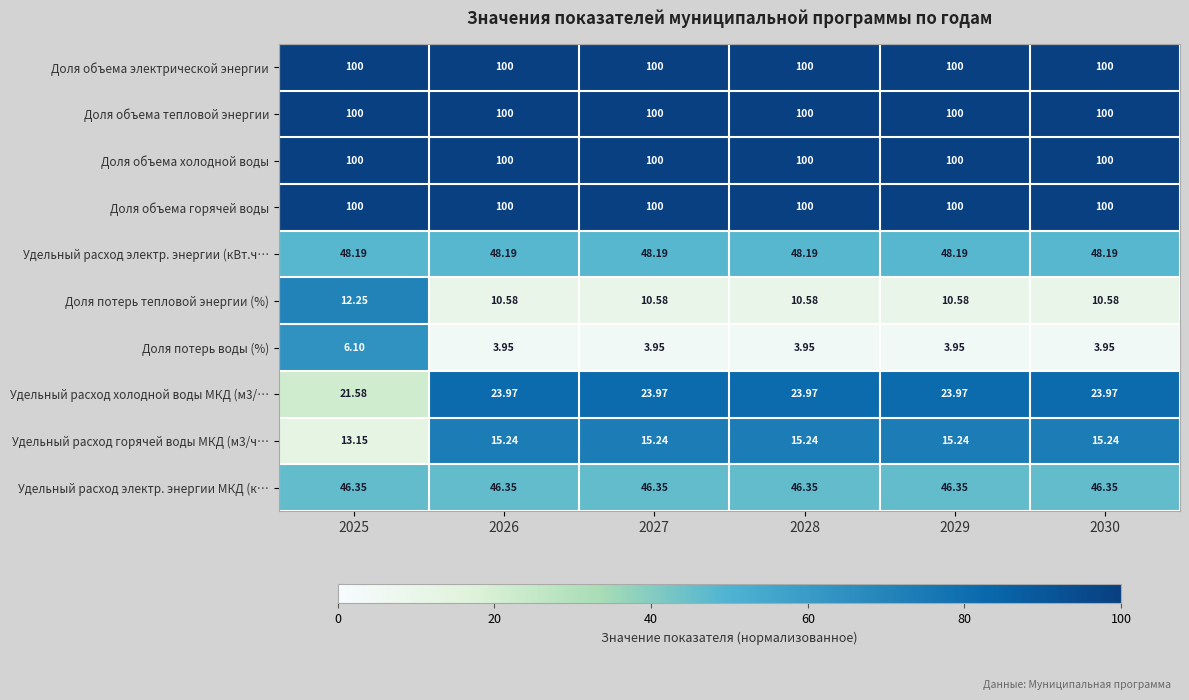

Reading right to left, what are all the values shown in this chart?

Доля объема электрической энергии: 2030=100.0	2029=100.0	2028=100.0	2027=100.0	2026=100.0	2025=100.0
Доля объема тепловой энергии: 2030=100.0	2029=100.0	2028=100.0	2027=100.0	2026=100.0	2025=100.0
Доля объема холодной воды: 2030=100.0	2029=100.0	2028=100.0	2027=100.0	2026=100.0	2025=100.0
Доля объема горячей воды: 2030=100.0	2029=100.0	2028=100.0	2027=100.0	2026=100.0	2025=100.0
Удельный расход электр. энергии (кВт.ч…: 2030=48.2	2029=48.2	2028=48.2	2027=48.2	2026=48.2	2025=48.2
Доля потерь тепловой энергии (%): 2030=10.6	2029=10.6	2028=10.6	2027=10.6	2026=10.6	2025=12.2
Доля потерь воды (%): 2030=4.0	2029=4.0	2028=4.0	2027=4.0	2026=4.0	2025=6.1
Удельный расход холодной воды МКД (м3/…: 2030=24.0	2029=24.0	2028=24.0	2027=24.0	2026=24.0	2025=21.6
Удельный расход горячей воды МКД (м3/ч…: 2030=15.2	2029=15.2	2028=15.2	2027=15.2	2026=15.2	2025=13.2
Удельный расход электр. энергии МКД (к…: 2030=46.4	2029=46.4	2028=46.4	2027=46.4	2026=46.4	2025=46.4